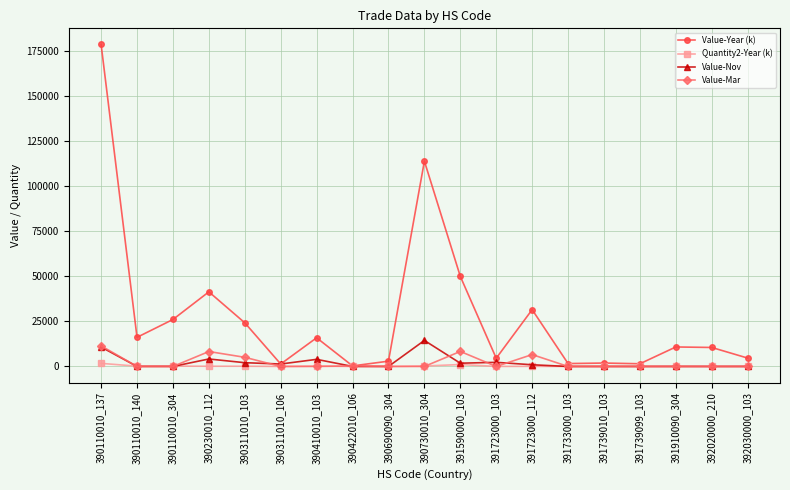

True or false: Value-Mar has a value of -6670 at 391739010_103.

False